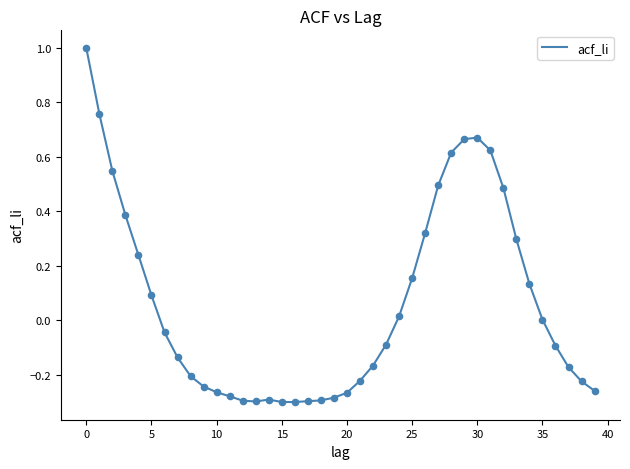

What is the greatest value displayed?

1.0